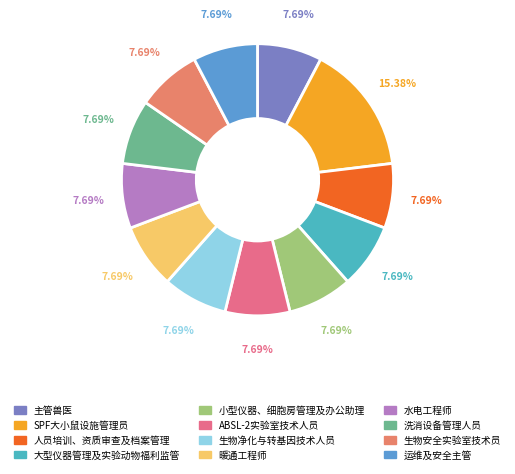

To the nearest percent, what is the combined percentage of 生物安全实验室技术员 and 大型仪器管理及实验动物福利监管?

15%